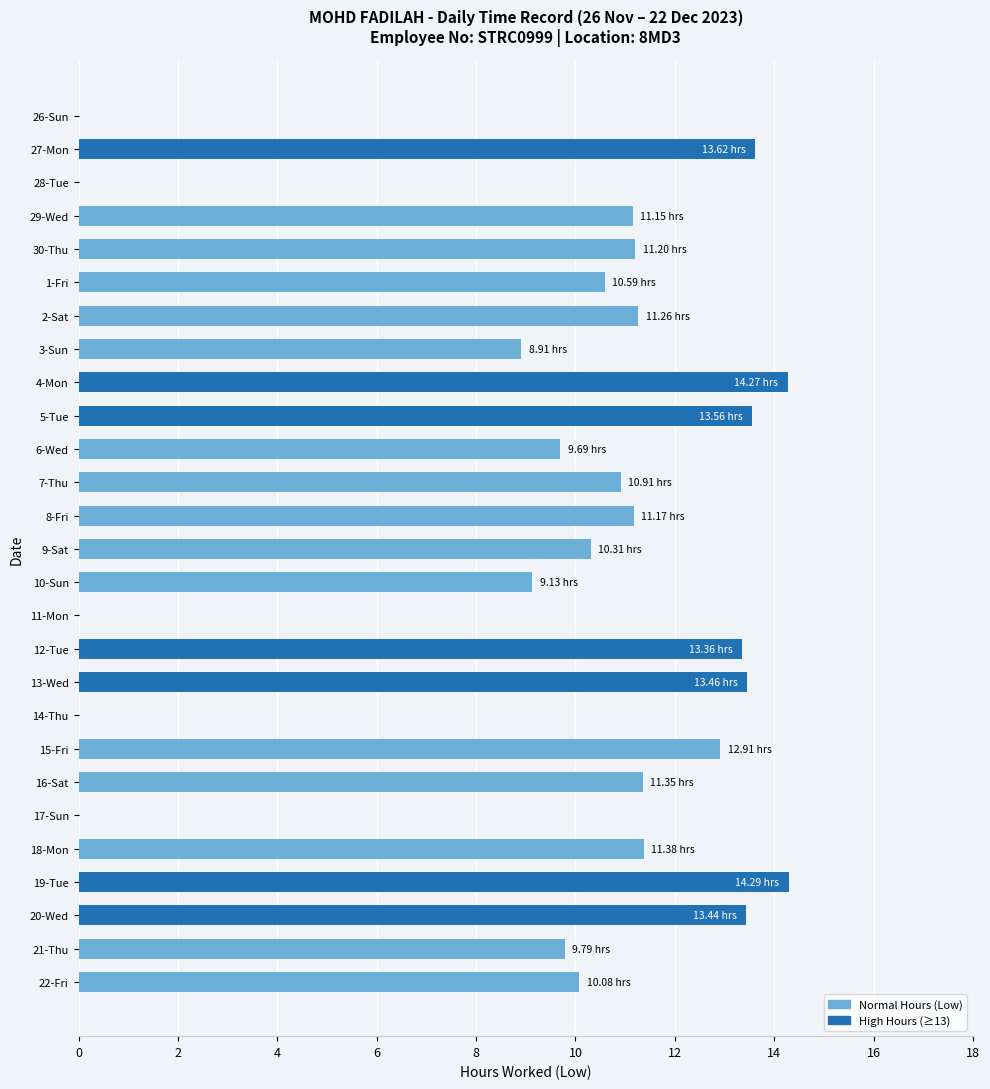

Between 1-Fri and 6-Wed, which is larger?

1-Fri